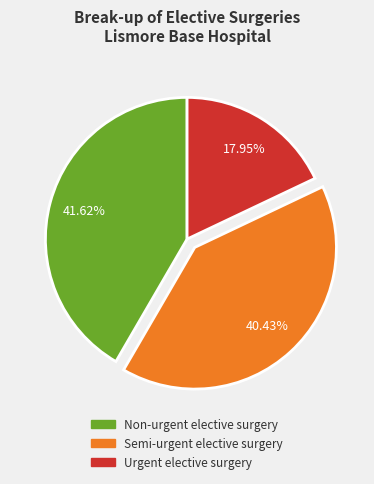

Approximately how many times larger is the value at Urgent elective surgery compared to Non-urgent elective surgery?

0.4